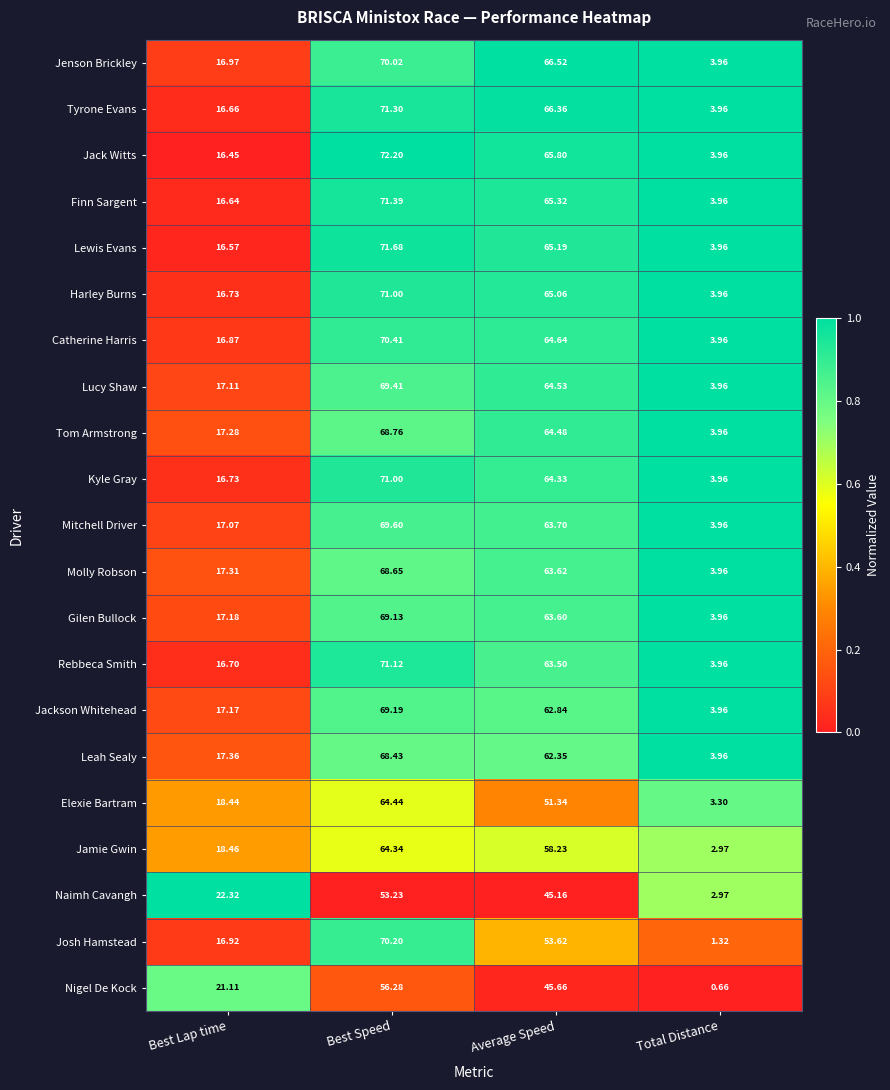

At which category does the chart reach its peak across all series?

Best Speed